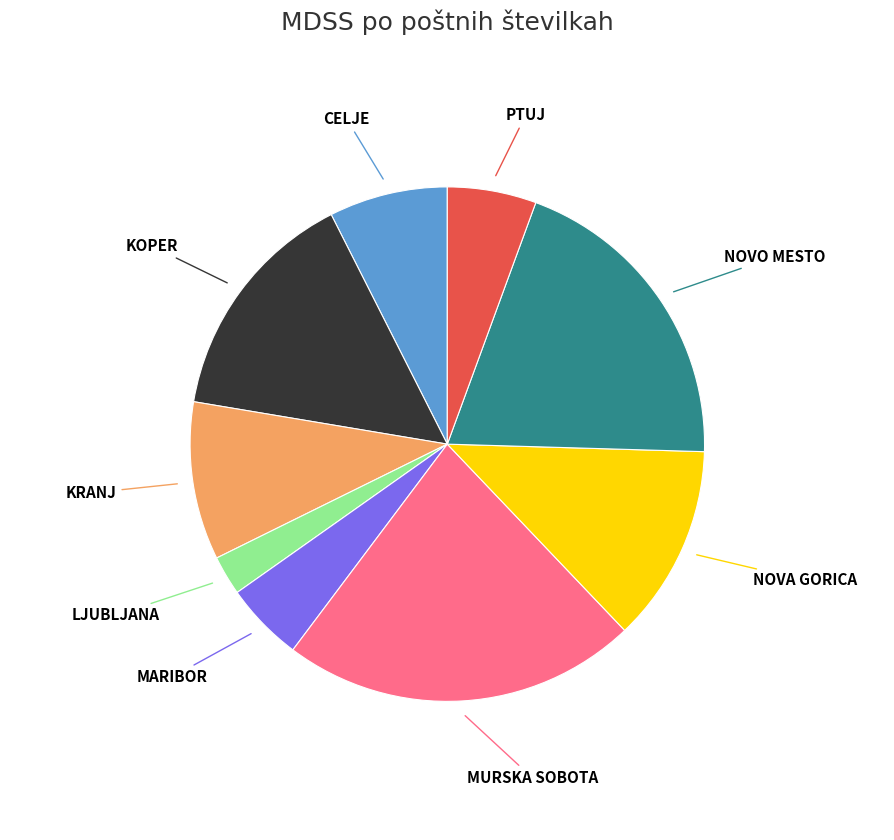

Is there any slice that represents more than half of the pie?

No